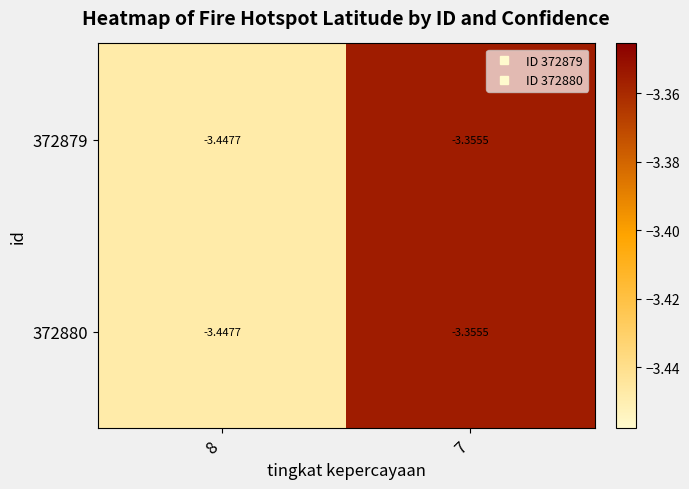

Reading right to left, extract all data points from this chart.

372879: 7=-3.4	8=-3.4
372880: 7=-3.4	8=-3.4